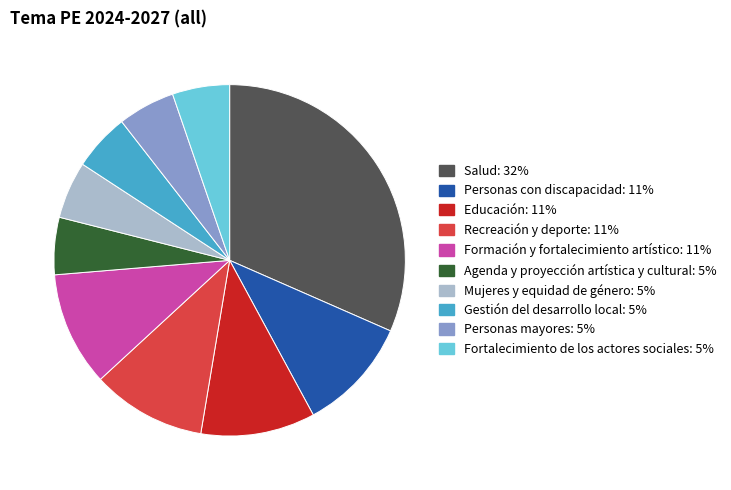

Does any single category account for the majority?

No